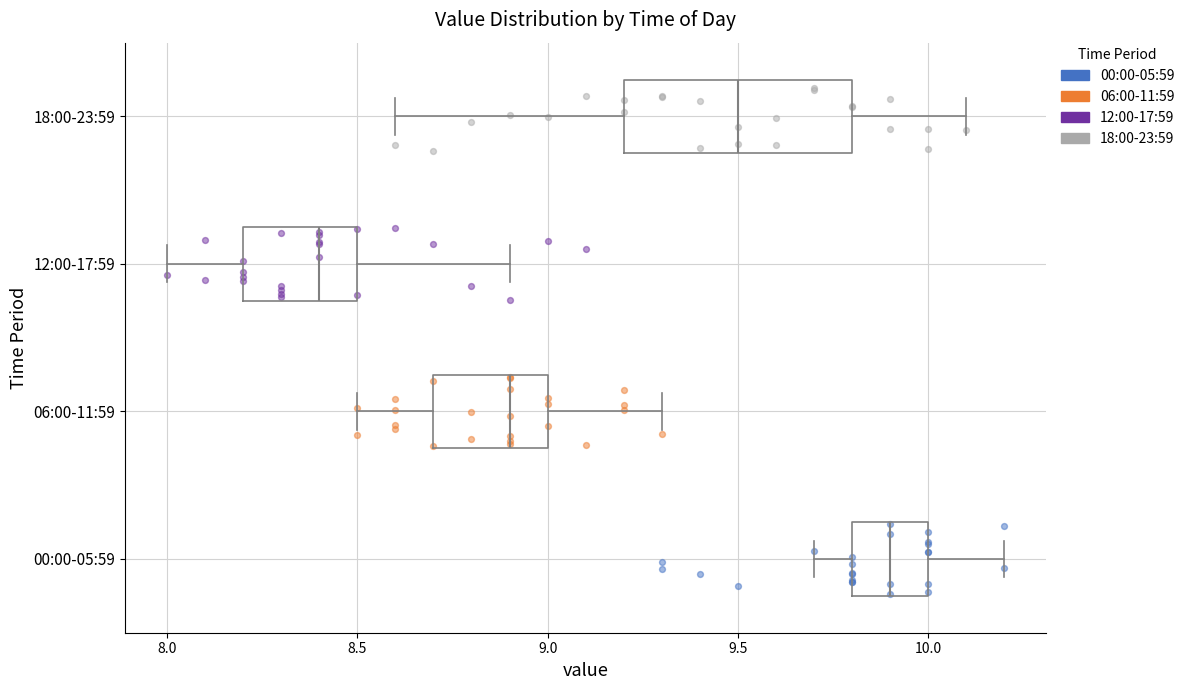

Reading bottom to top, transcribe this box plot: for each box, give where its median line is, the range the box spans, and where its two whiskers end, as read against the x-axis. The values are not printed on the chart, so give them approximately, as read against the axis.

00:00-05:59: median 9.9, box 9.8 to 10.0, whiskers 9.7 to 10.2
06:00-11:59: median 8.9, box 8.7 to 9.0, whiskers 8.5 to 9.3
12:00-17:59: median 8.4, box 8.2 to 8.5, whiskers 8.0 to 8.9
18:00-23:59: median 9.5, box 9.2 to 9.8, whiskers 8.6 to 10.1